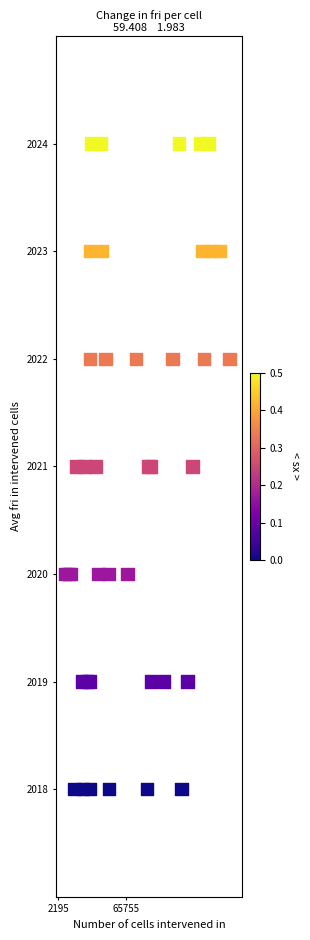

What is the range of X values (max minus min)?

154348